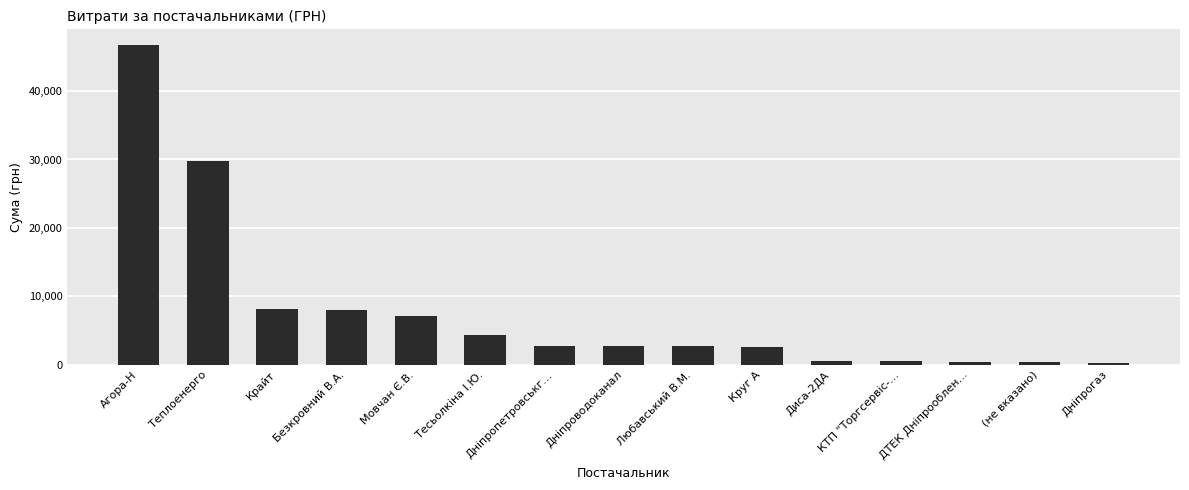

Count the number of categories in the chart.

15